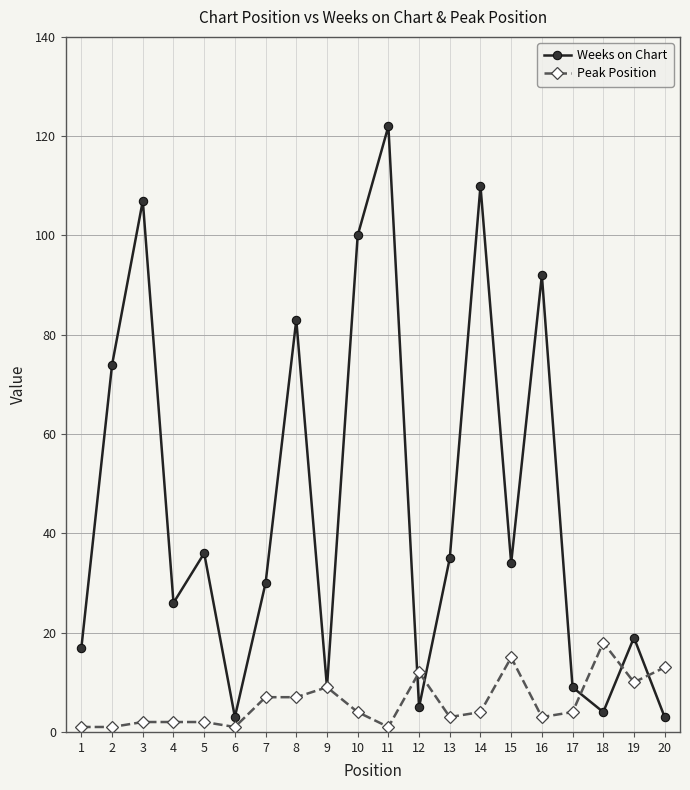

At which label does Peak Position first exceed 4?

7